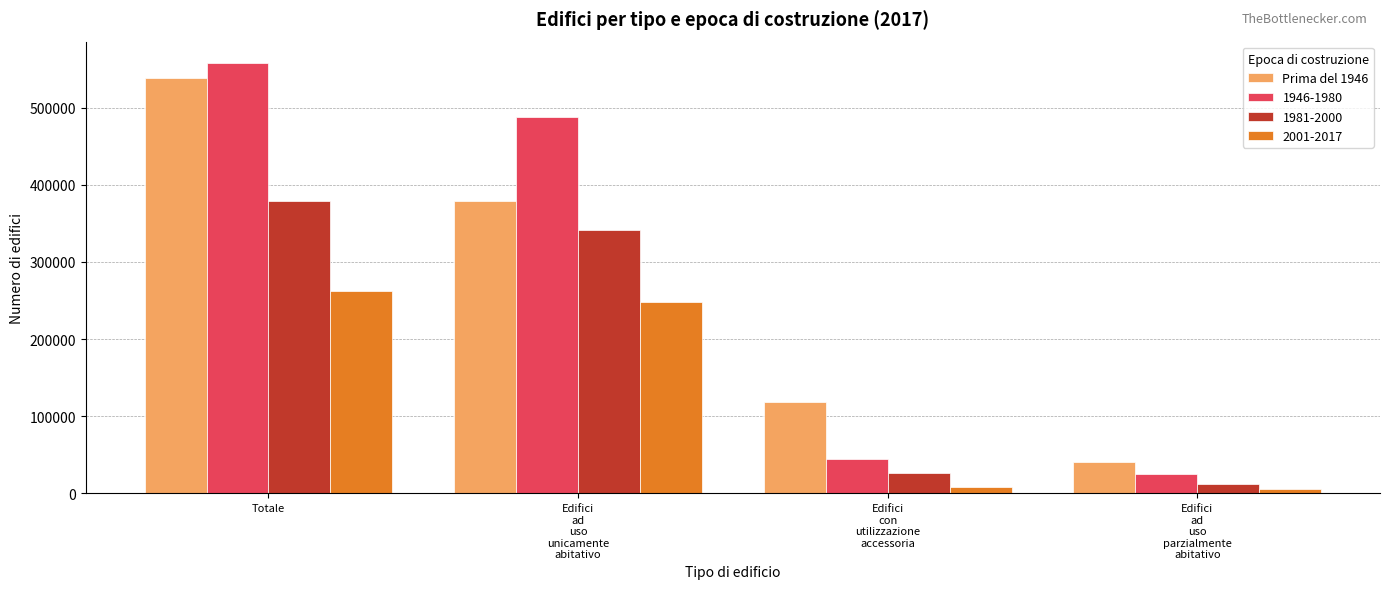

What is the minimum value shown in the chart?

5035